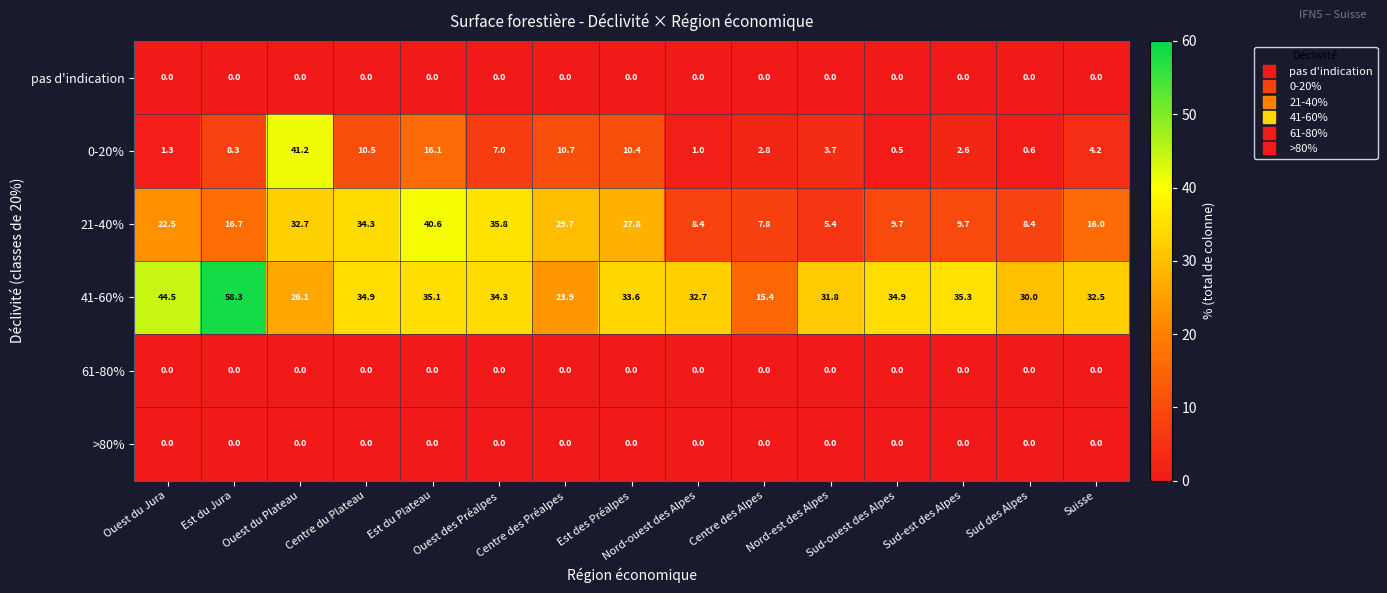

What is the difference between the maximum and minimum values in the 21-40% series?

35.2